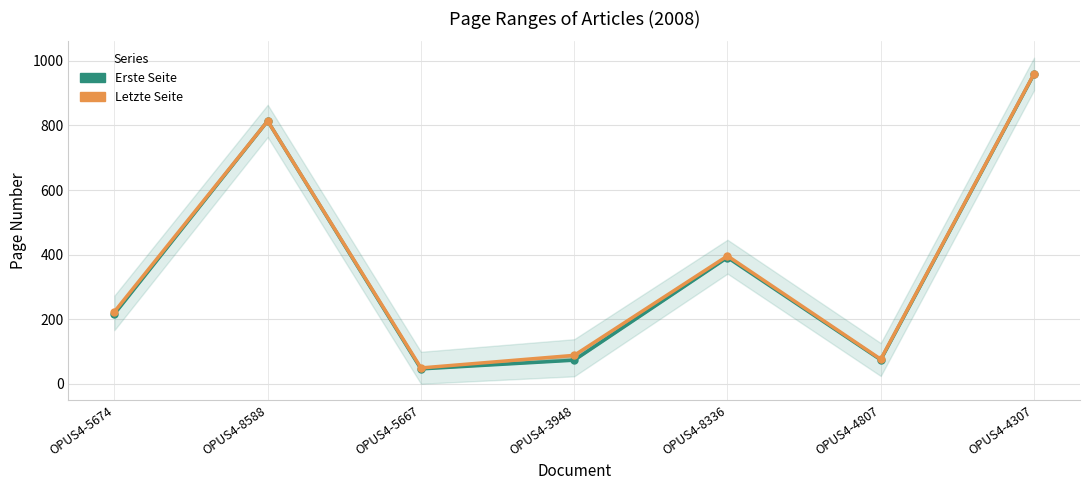

How many interior local valleys does the Letzte Seite series have?

2